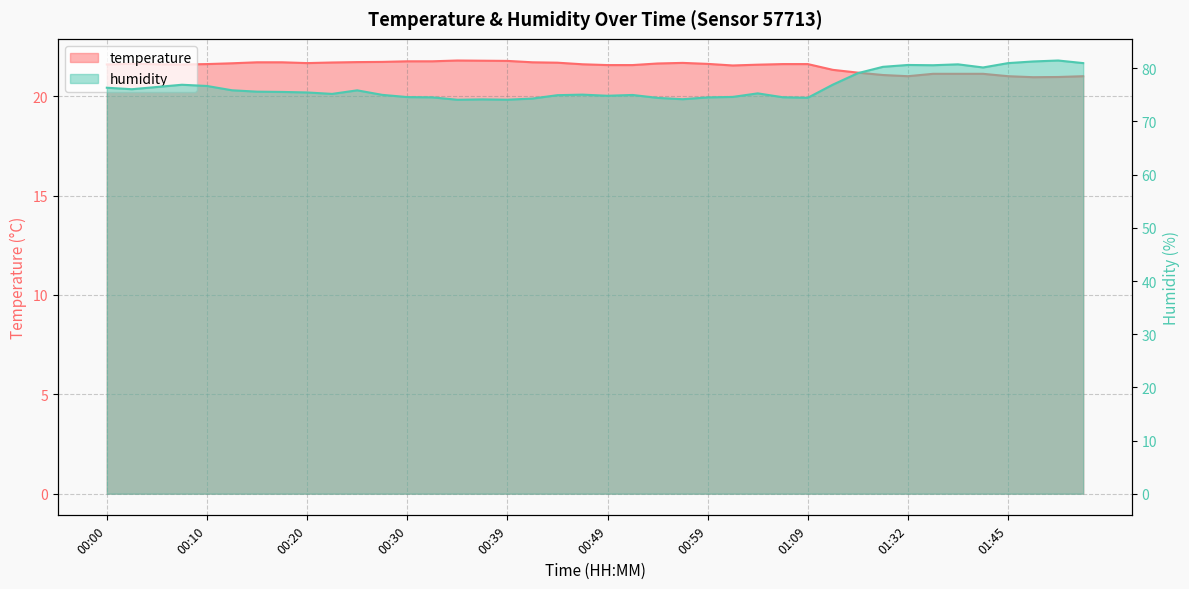

What is the difference between the highest and lowest values at 01:06?

52.9